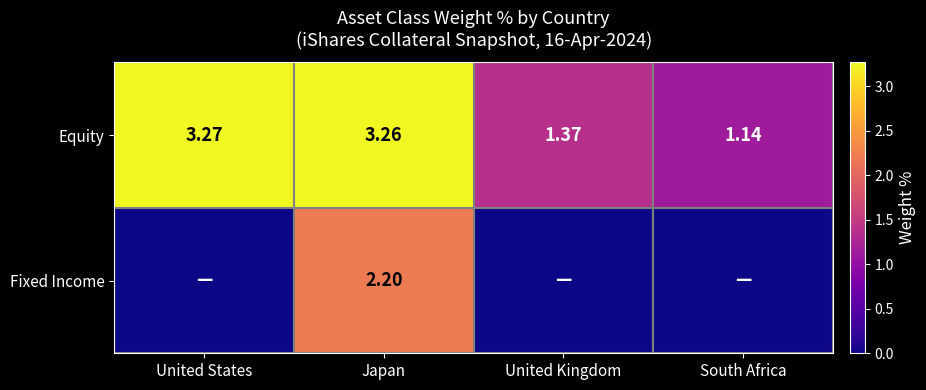

At which label does Equity reach its minimum?

South Africa